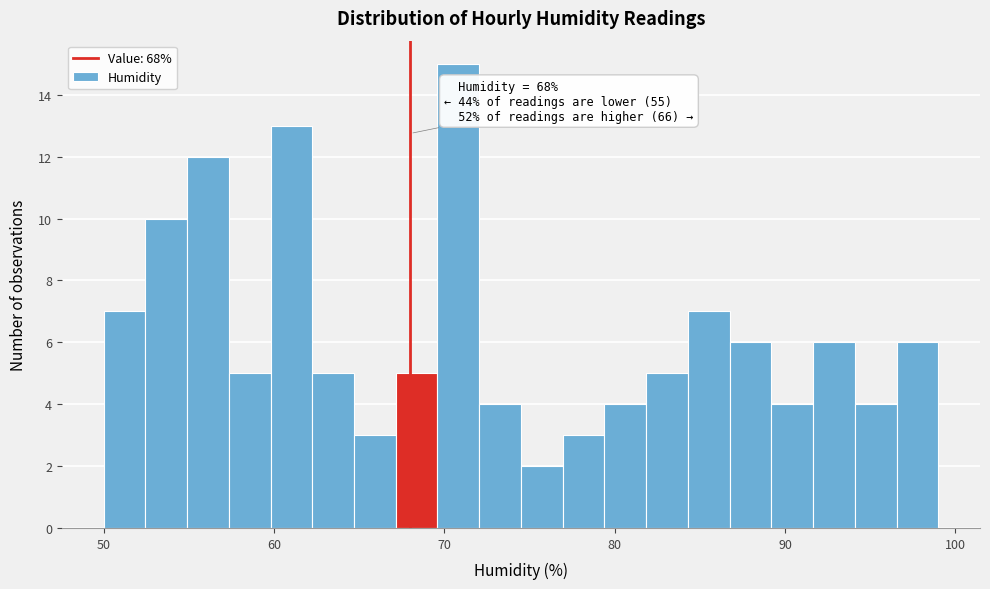

Read against the x-axis, roughly where is the centre of the tallest bar?

71